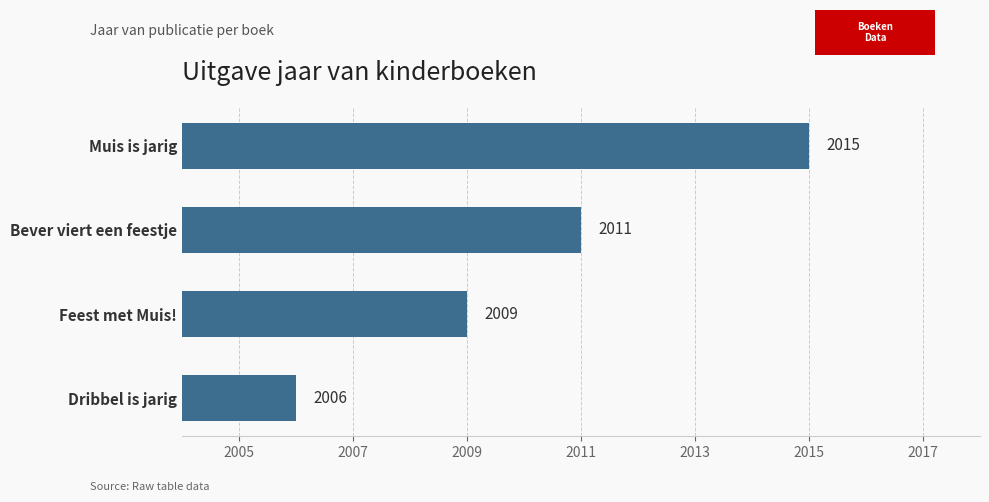

How many values are between 2009 and 2015?

3